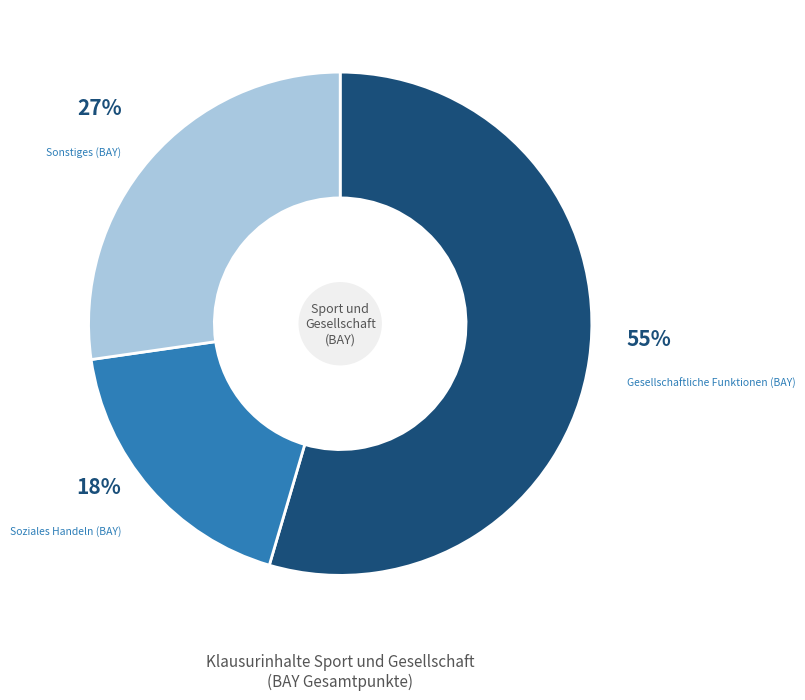

Is there a majority slice in this chart?

Yes